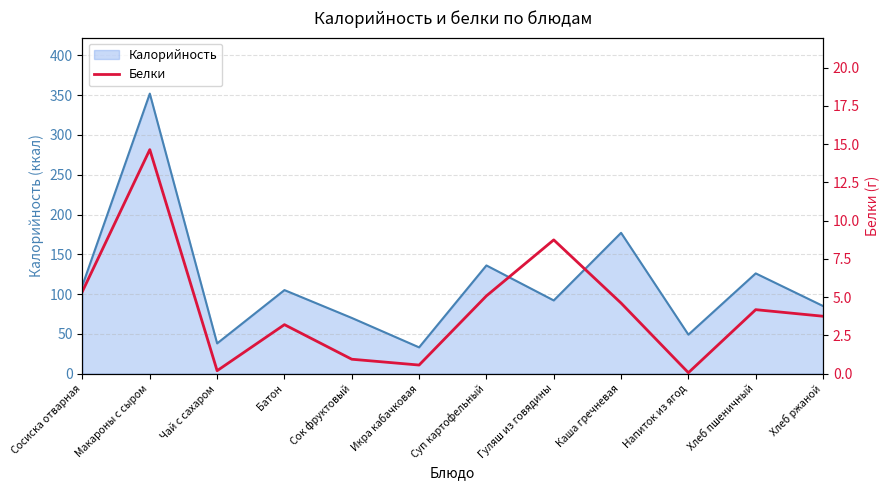

At which category does the chart reach its minimum across all series?

Напиток из ягод